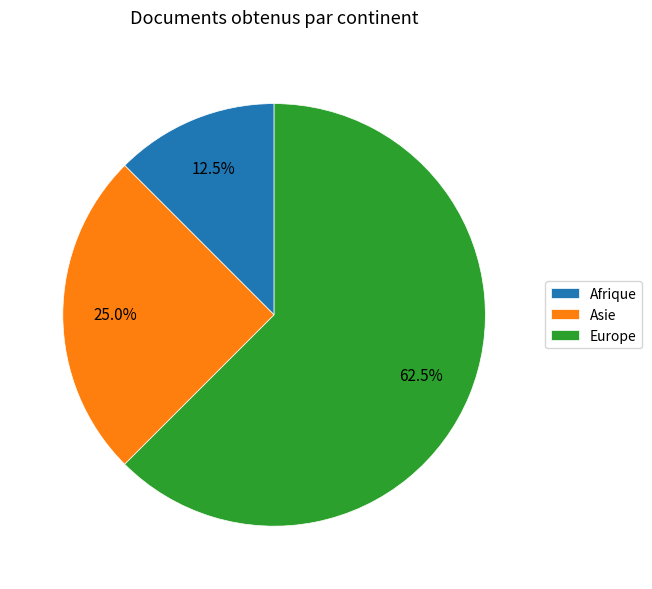

Rank the categories by value from lowest to highest.

Afrique, Asie, Europe